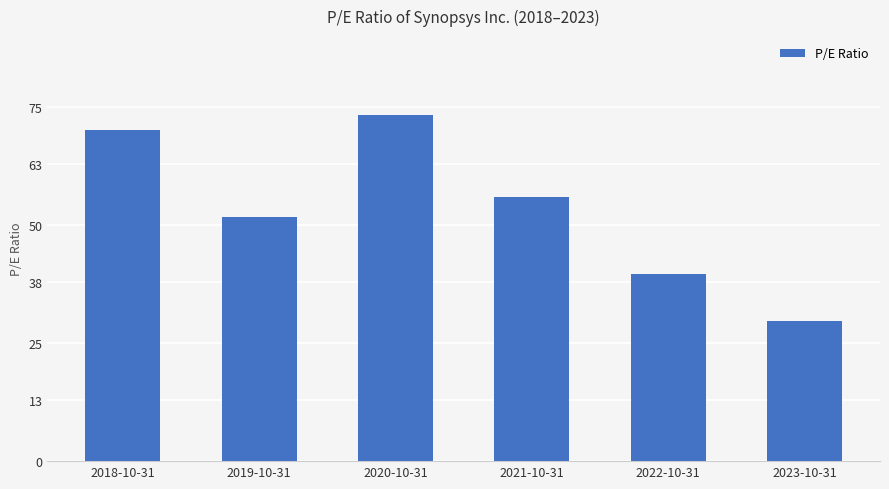

What position from the left is 2019-10-31?

2